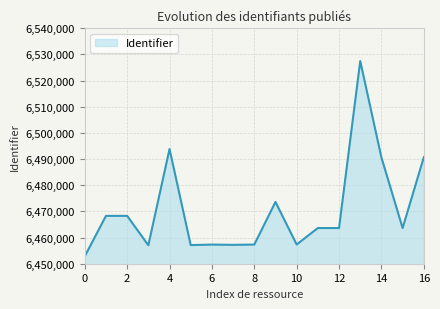

What is the difference between the maximum and minimum values?

74651